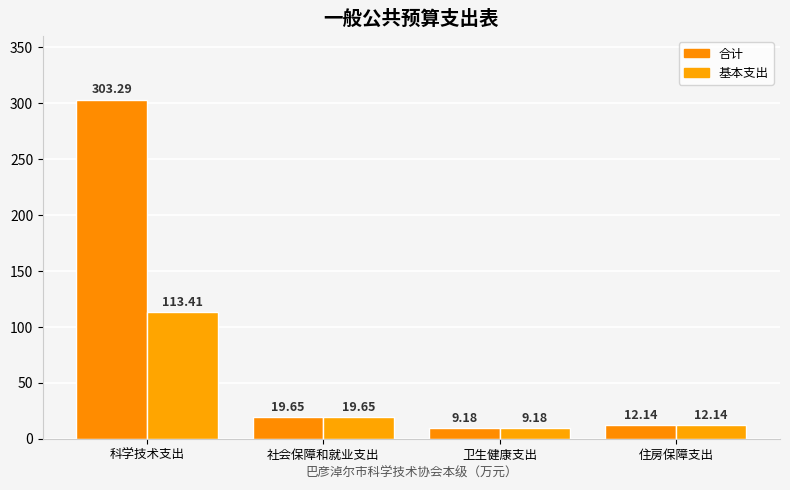

Which series changed the most between 科学技术支出 and 住房保障支出?

合计